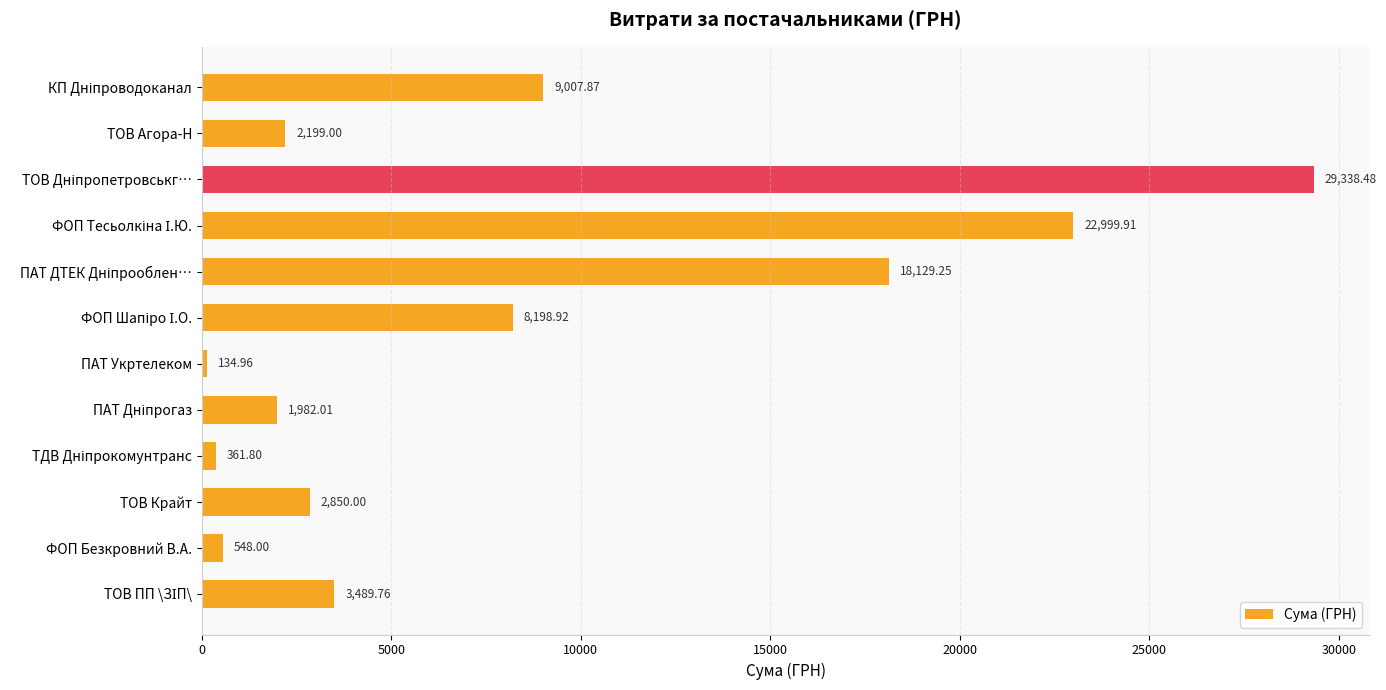

What is the difference between the maximum and second lowest values?

28976.7